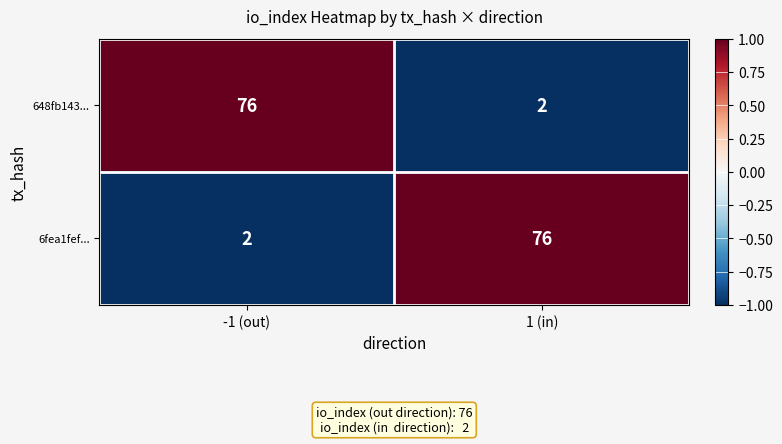

Is the value of 648fb143... at 1 (in) greater than the value of 6fea1fef... at 1 (in)?

No